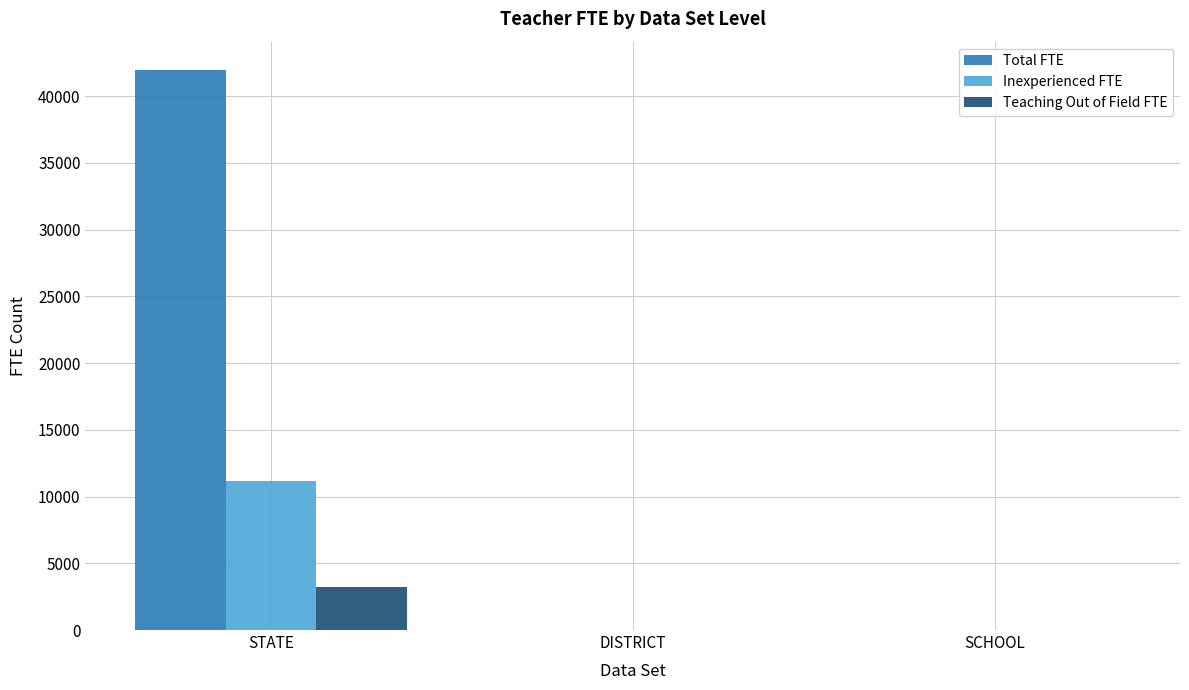

True or false: Teaching Out of Field FTE has a value of 3204.2 at STATE.

True